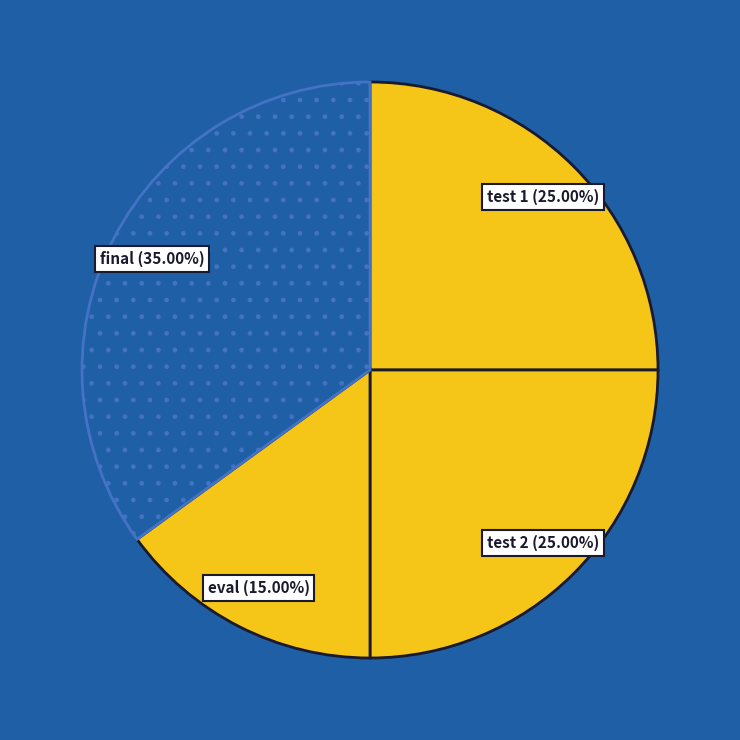

Which slice is the smallest?

eval